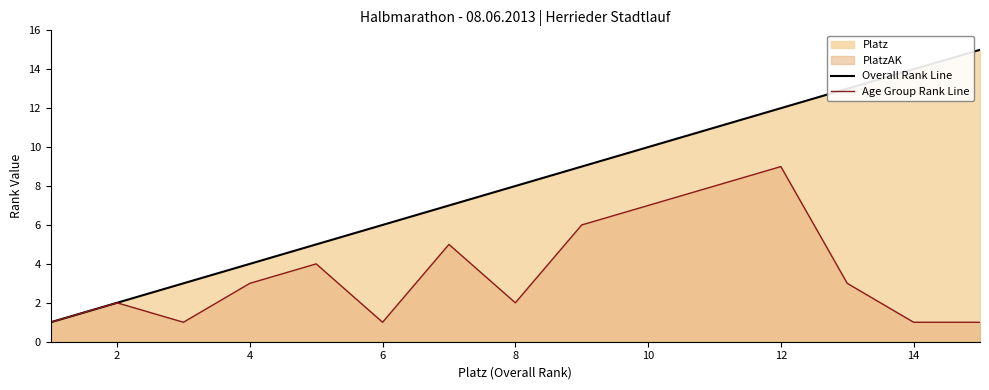

Reading right to left, transcribe all the data shown in this chart.

Overall Rank Line: 15	14	13	12	11	10	9	8	7	6	5	4	3	2	1
Age Group Rank Line: 1	1	3	9	8	7	6	2	5	1	4	3	1	2	1